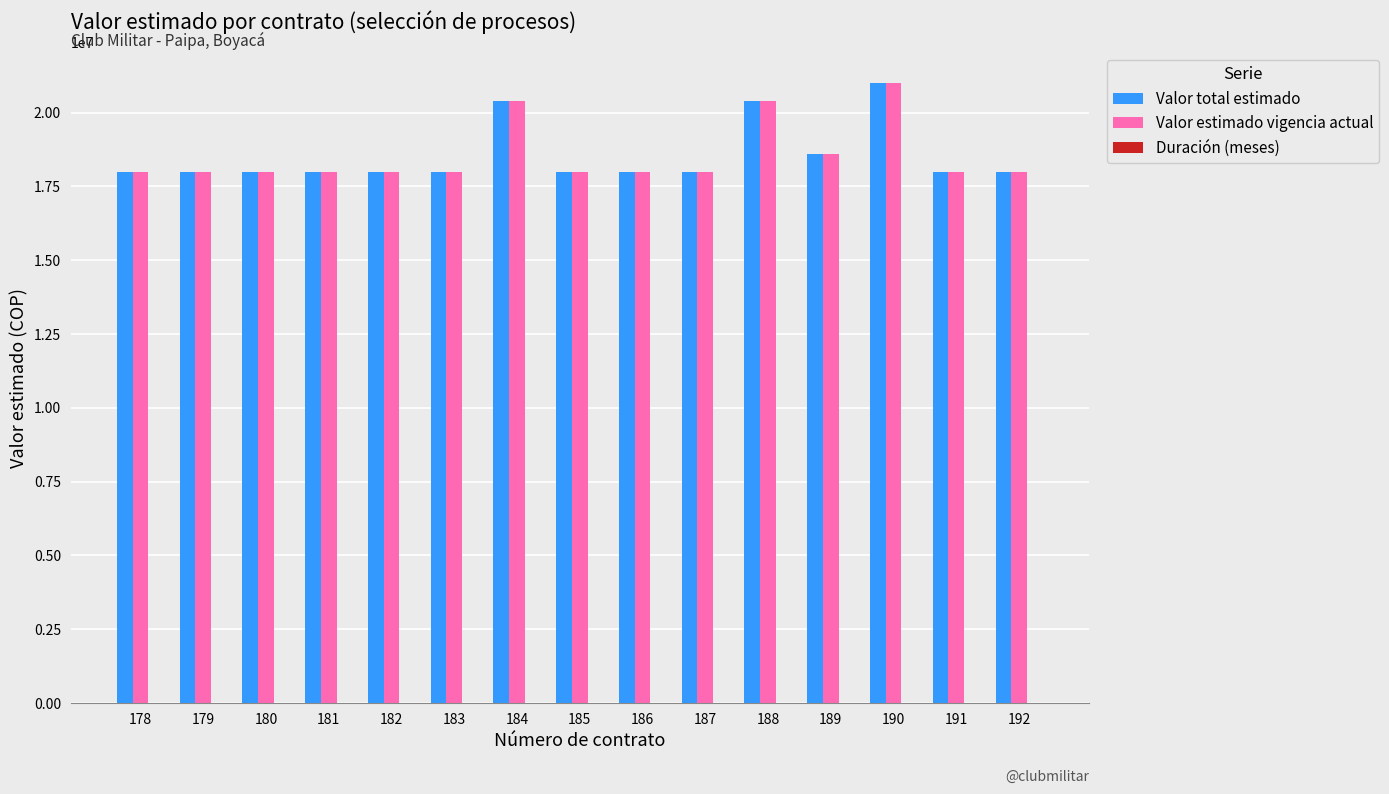

What is the sum of all Valor total estimado values?

278400000